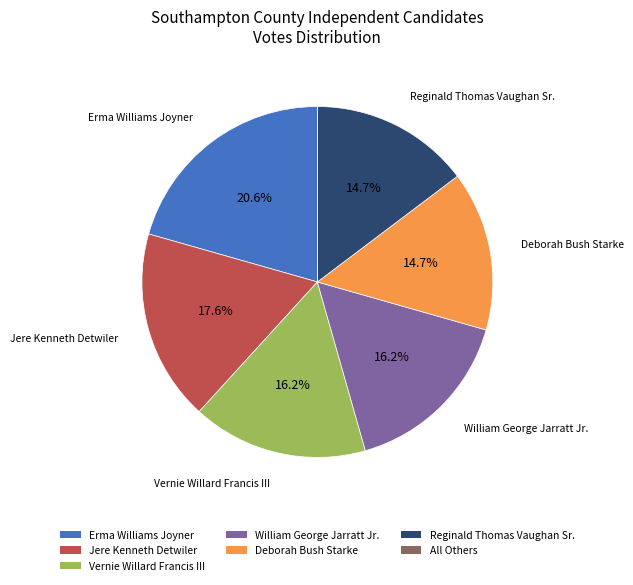

What is the total percentage of Vernie Willard Francis III and Jere Kenneth Detwiler?

33.8%